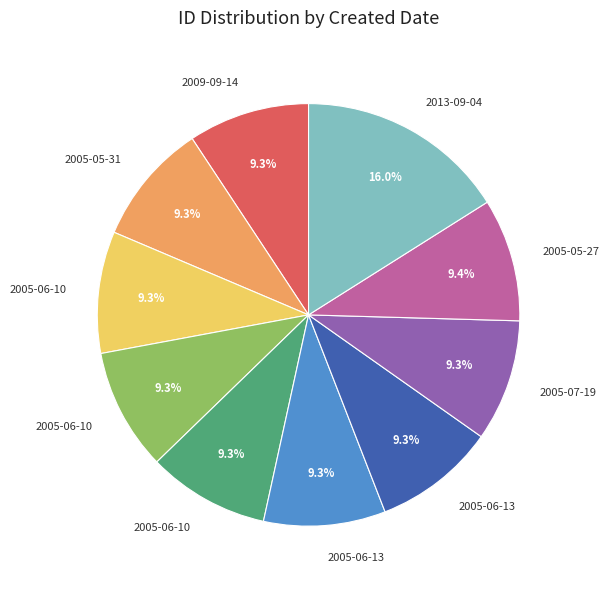

Does any single category account for the majority?

No